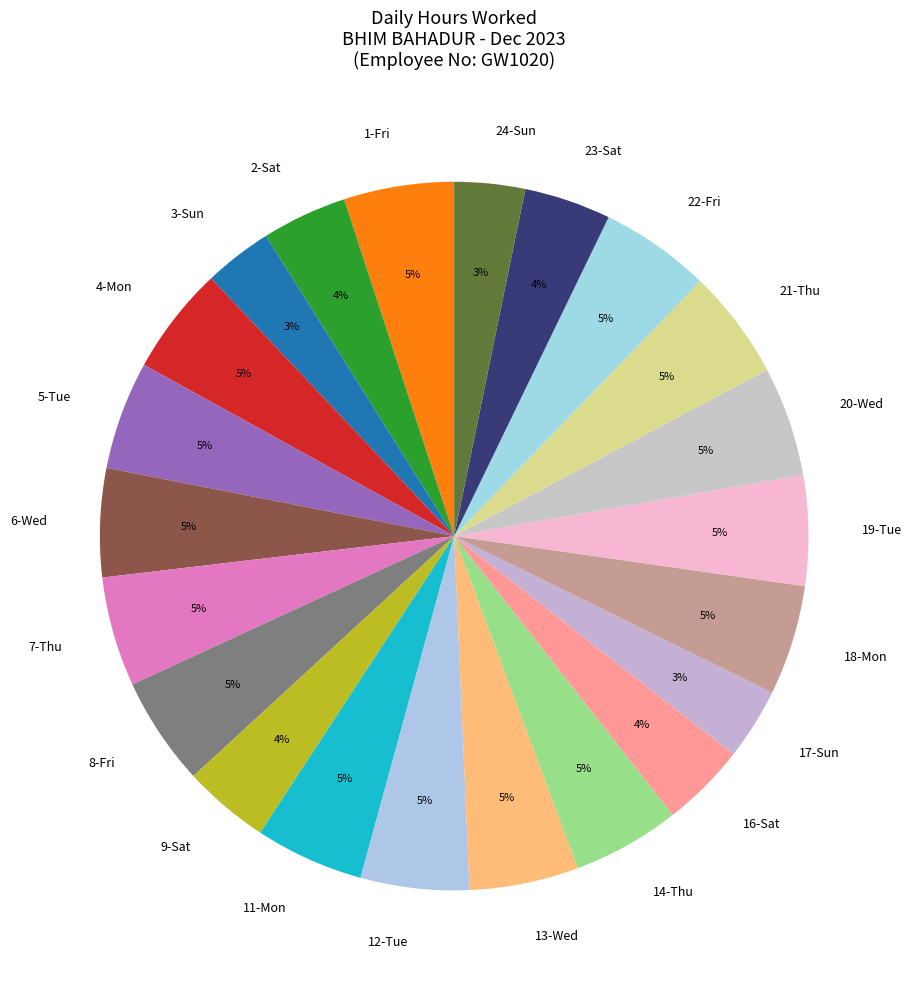

Does 2-Sat represent more than half of the total?

No